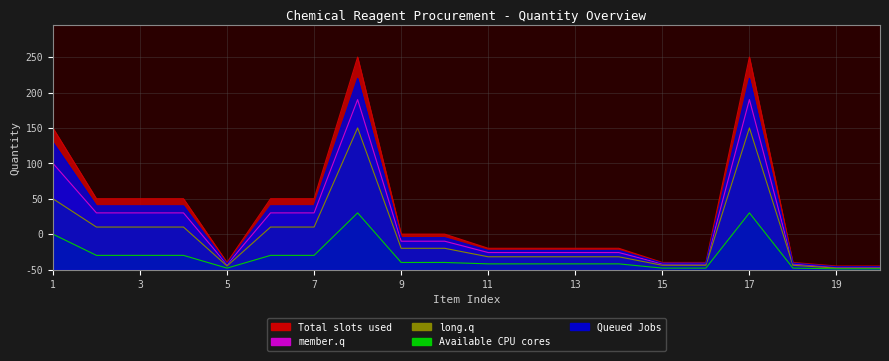

What is the average value of the Total slots used series?

78